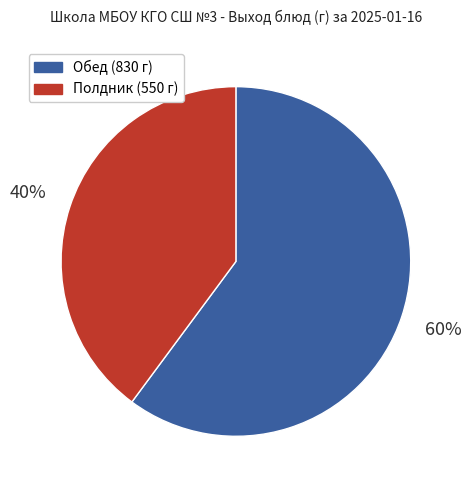

Which slice represents more than half of the pie?

Обед (830 г)